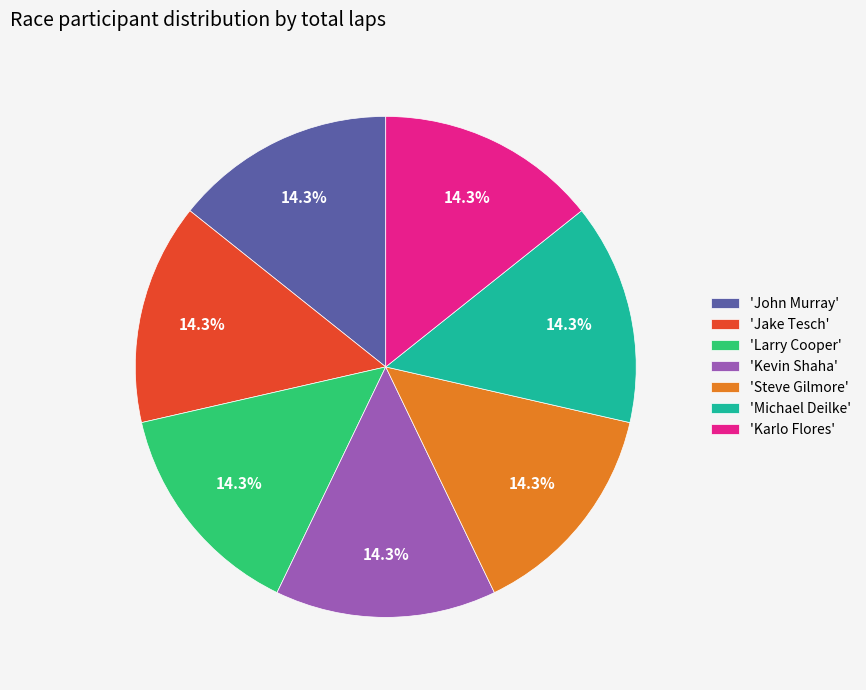

What percentage do 'Steve Gilmore' and 'Kevin Shaha' together represent?

28.6%